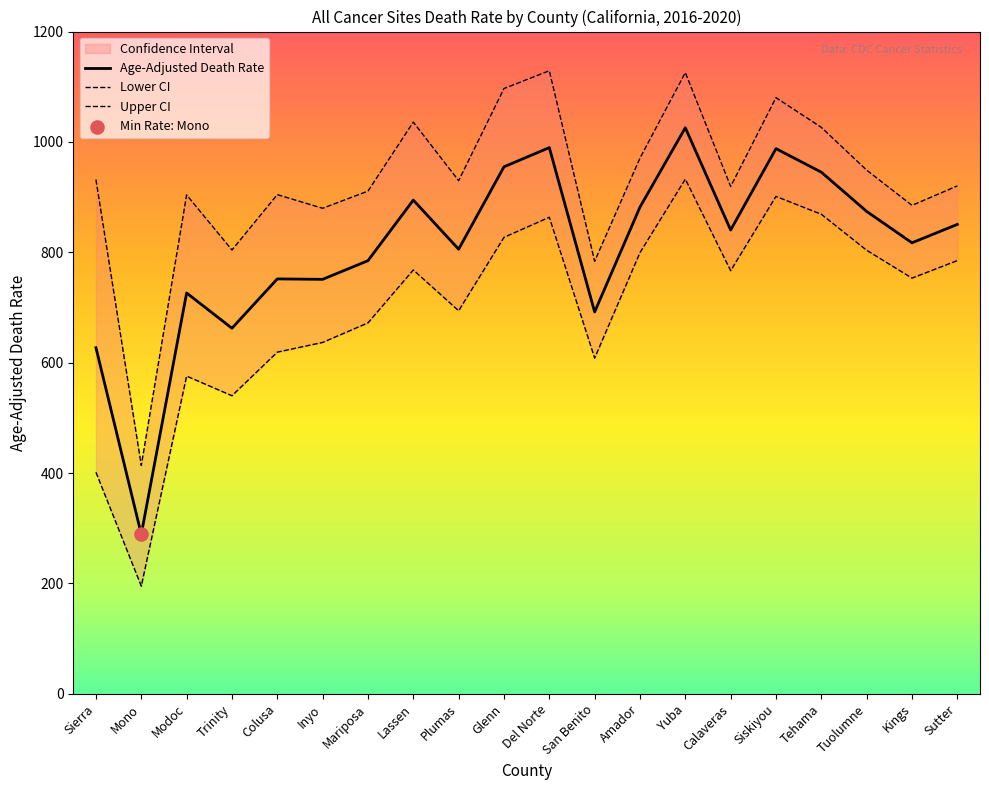

What are all the series names shown in the legend?

Age-Adjusted Death Rate, Lower CI, Upper CI